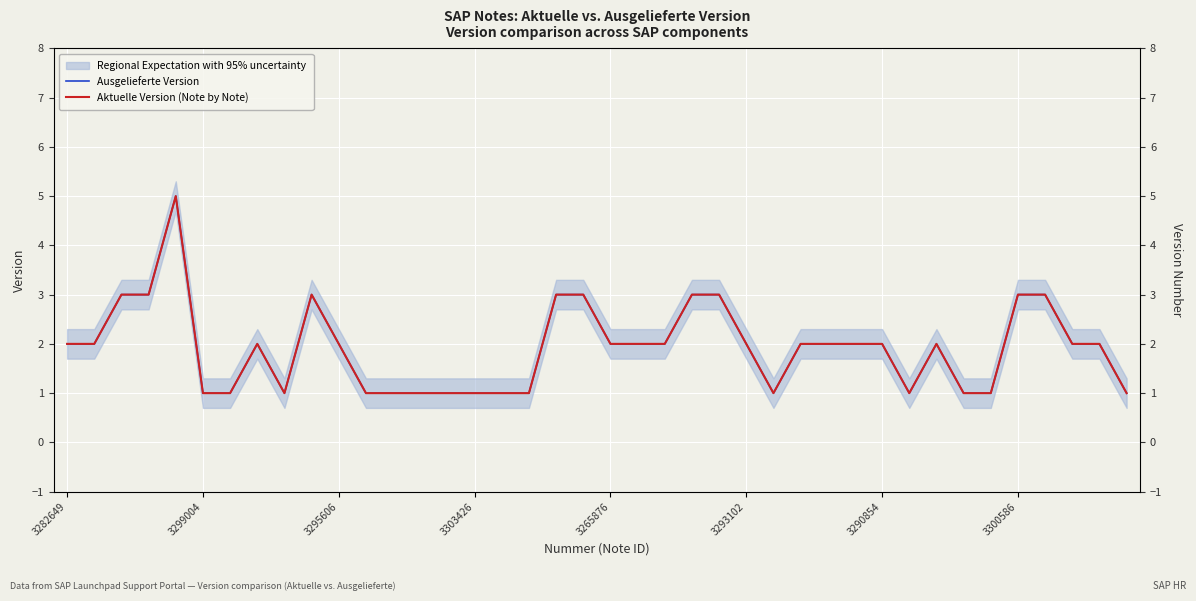

What are all the series names shown in the legend?

Ausgelieferte Version, Aktuelle Version (Note by Note)